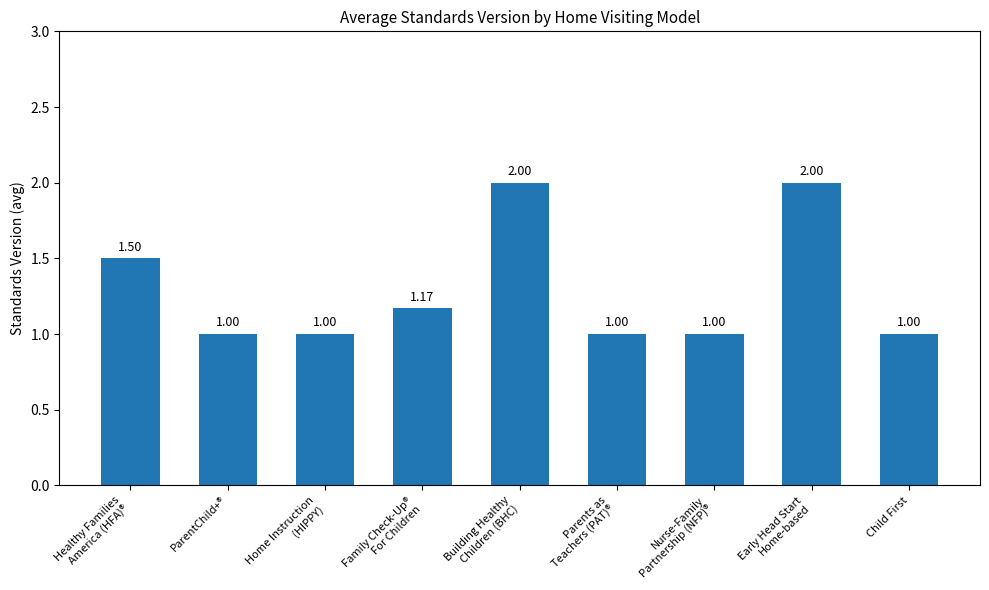

Approximately how many times larger is the value at ParentChild+® compared to Child First?

1.0